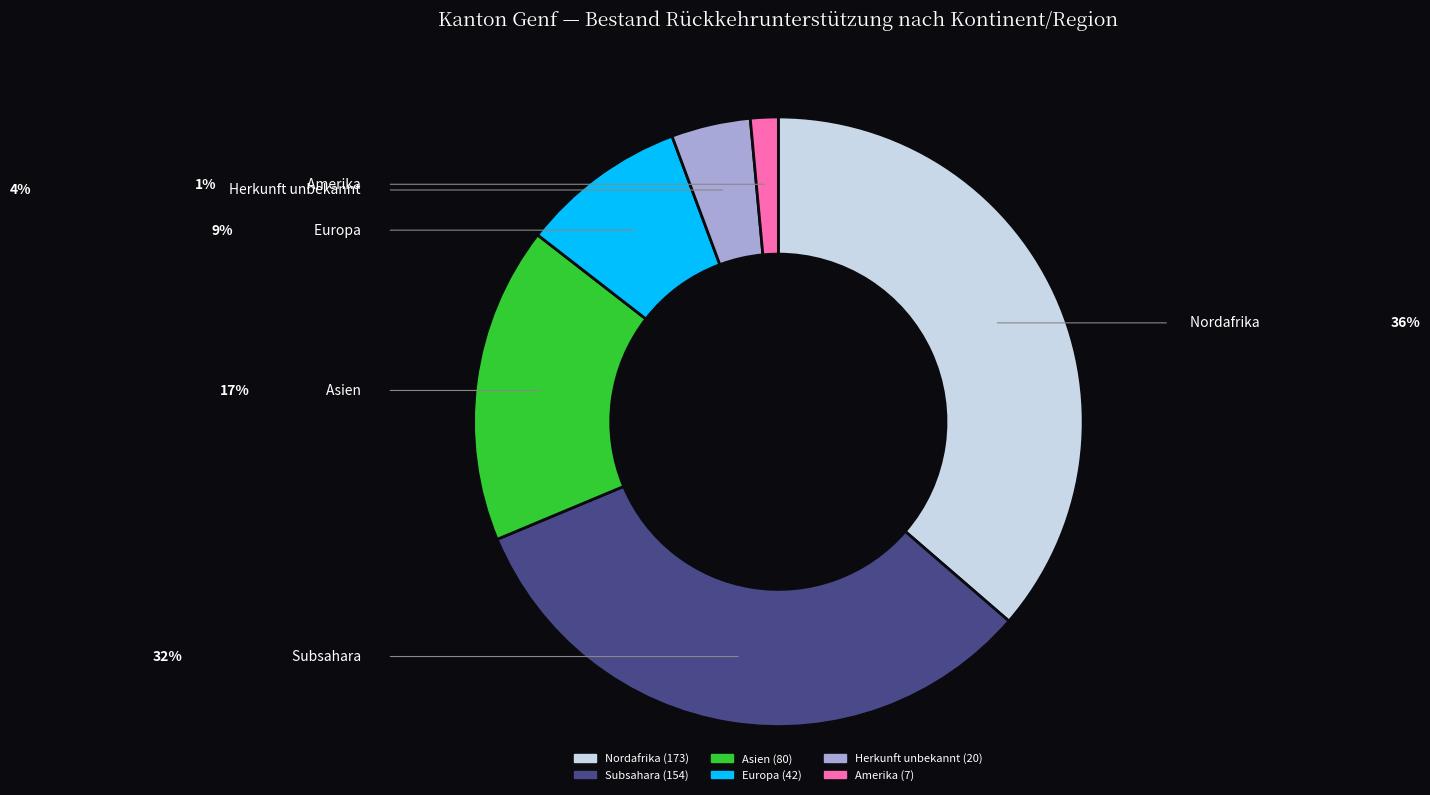

The Amerika slice represents 1% of the pie. True or false?

True